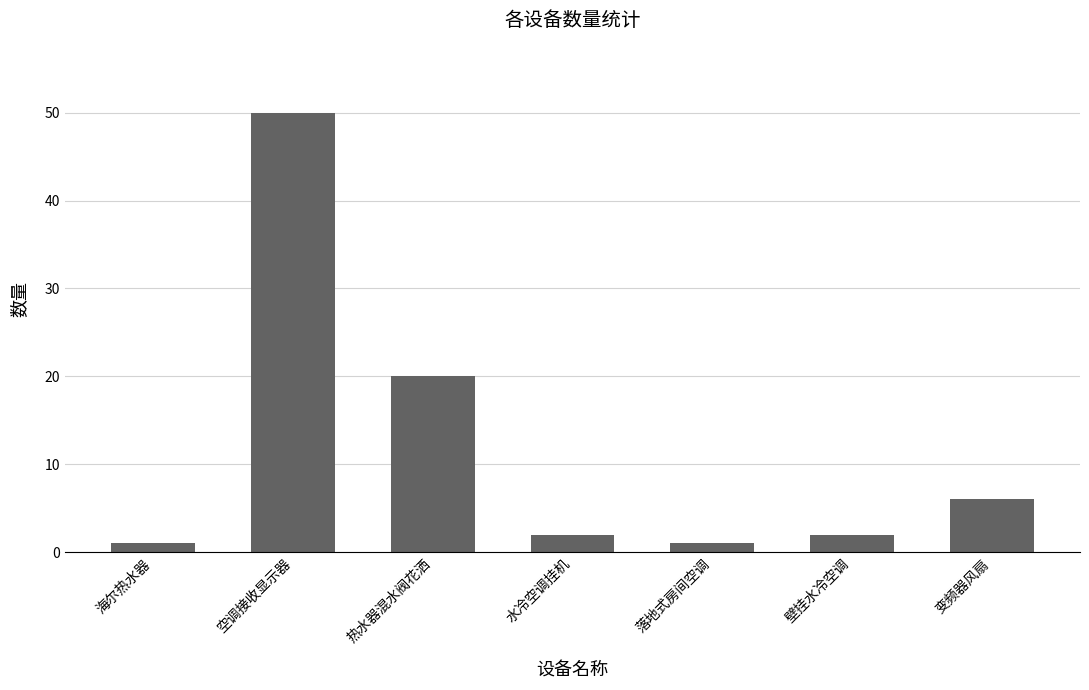

What is the minimum value shown in the chart?

1